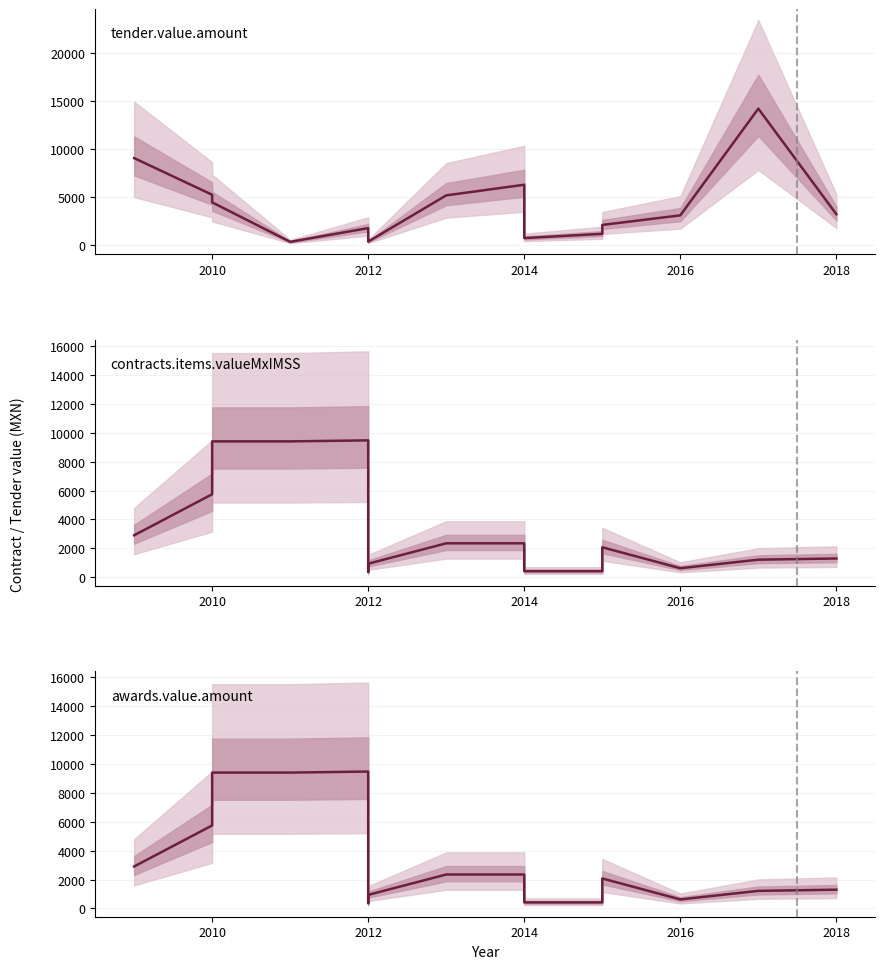

True or false: contracts.items.valueMxIMSS and awards.value.amount cross at least once.

False